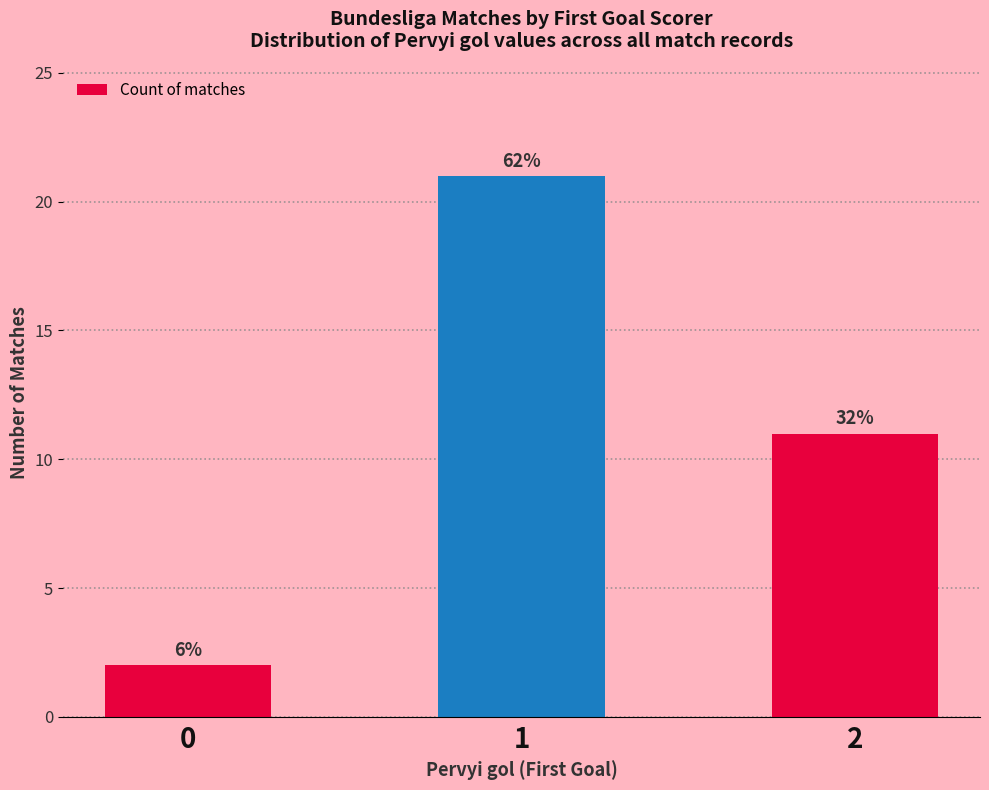

At which label is the value closest to 11?

2